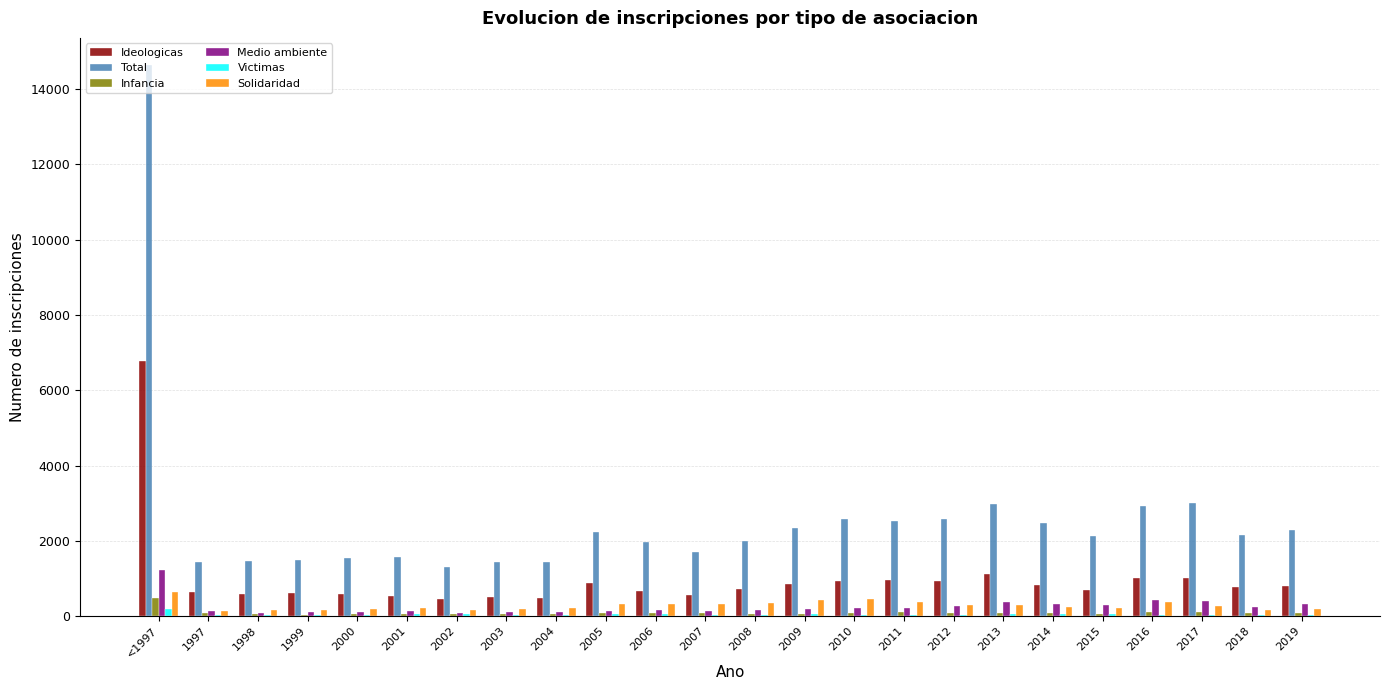

At which category is the sum across all series the highest?

<1997